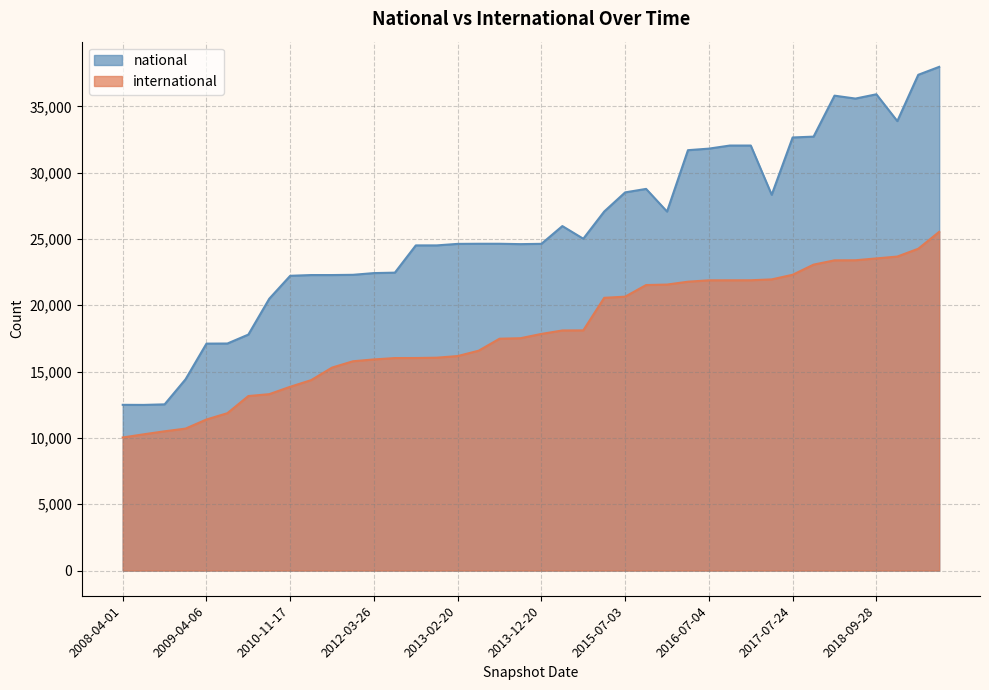

What is the difference between the national values at 2012-03-26 and 2015-10-01?

6347